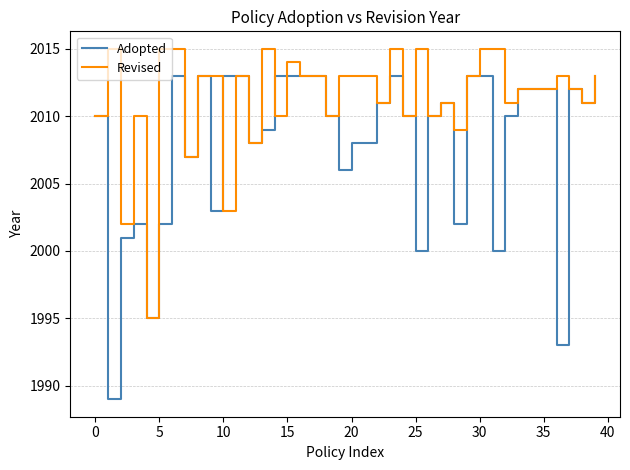

What is the sum of all Adopted values?

80320